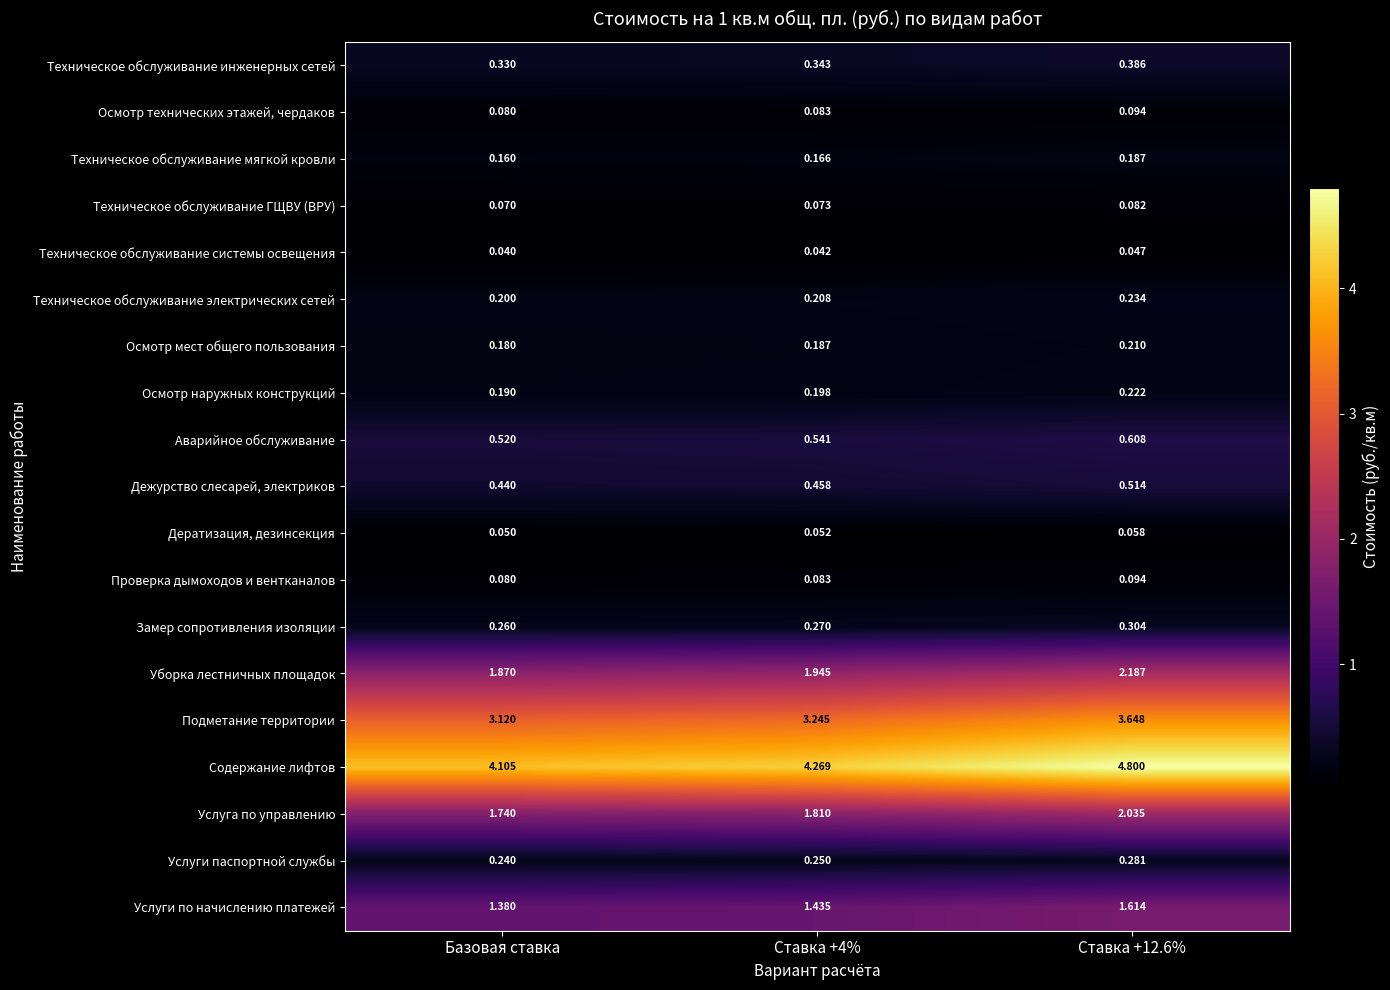

Where is Осмотр наружных конструкций nearest to the value 0?

Базовая ставка